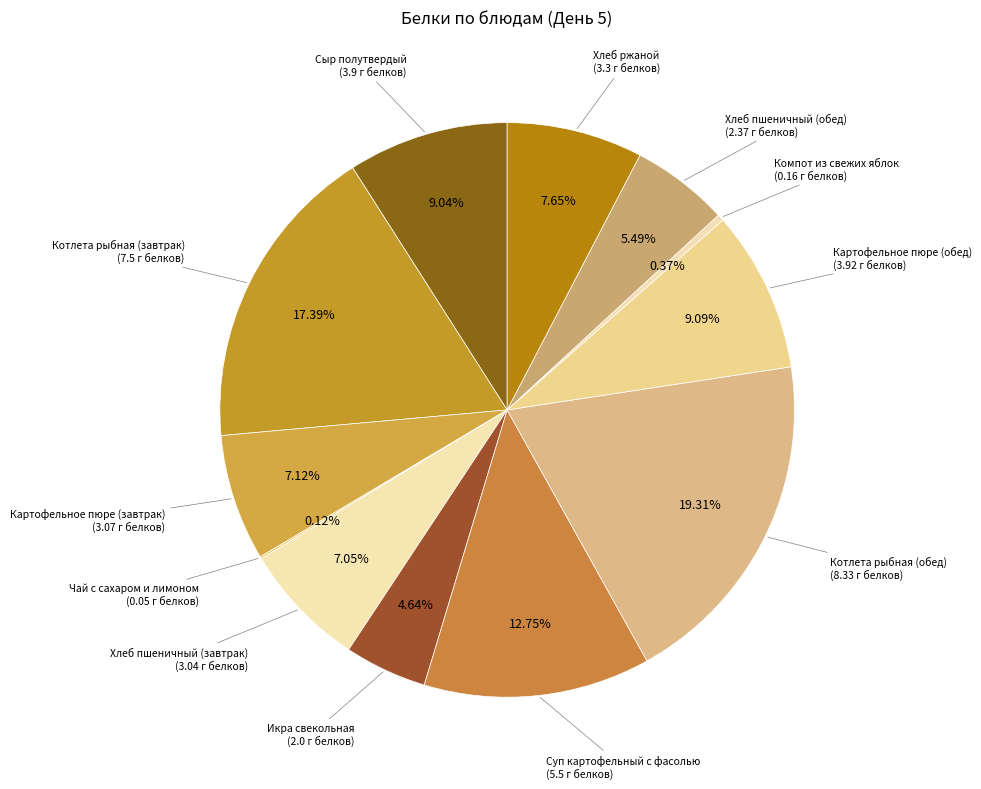

Which category has the smallest portion of the pie?

Чай с сахаром и лимоном